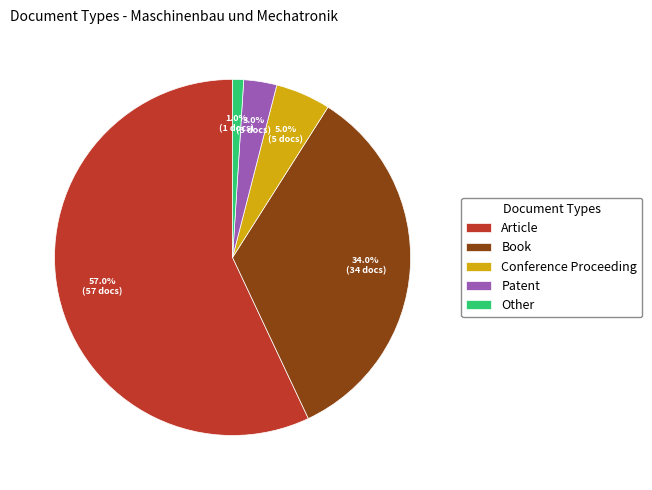

Does Article represent more than half of the total?

Yes